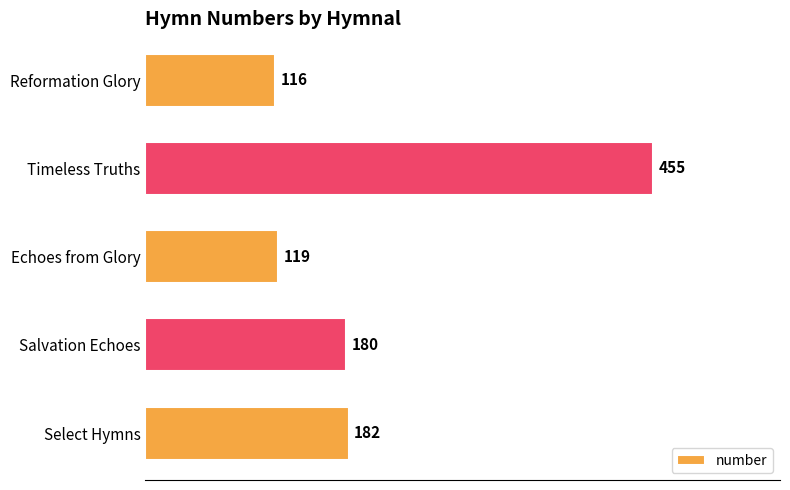

List the labels in order of value, smallest first.

Reformation Glory, Echoes from Glory, Salvation Echoes, Select Hymns, Timeless Truths